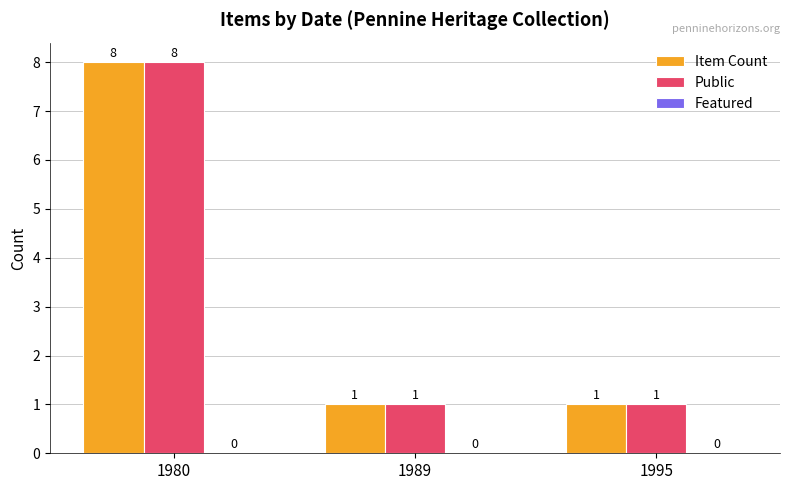

At which category does the chart reach its peak across all series?

1980